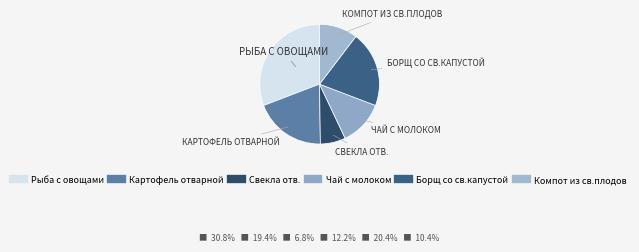

True or false: Свекла отв. accounts for 18% of the total.

False